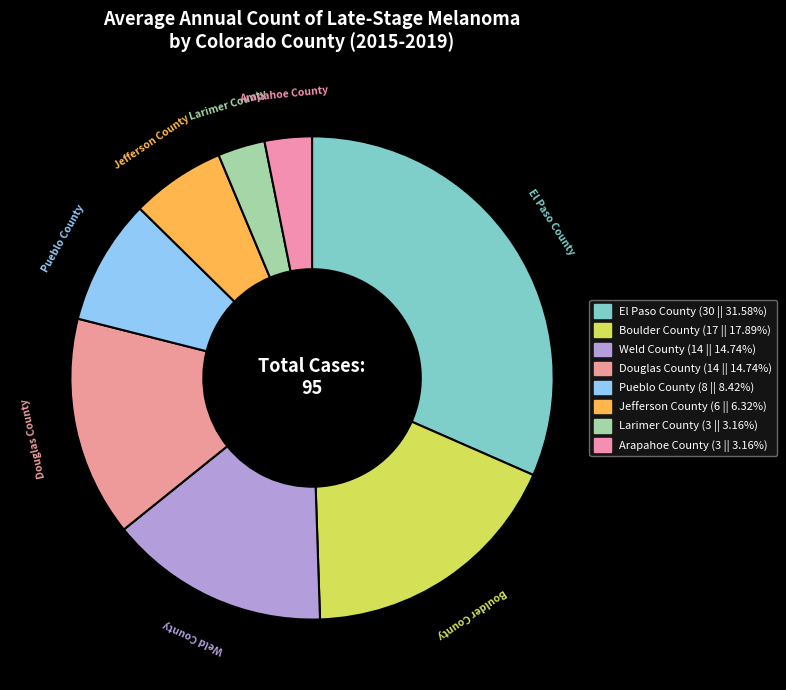

Which category has the biggest portion of the pie?

El Paso County